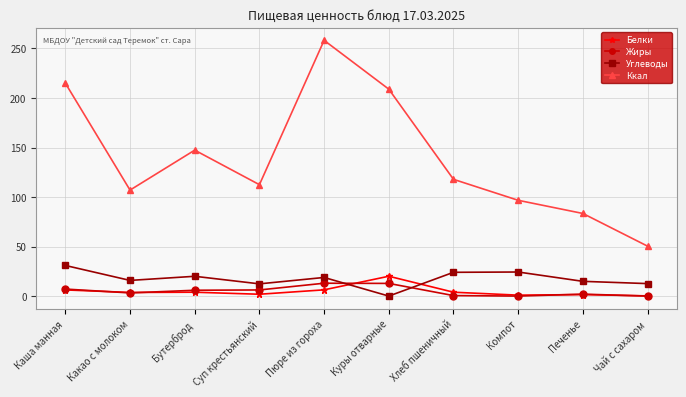

What are all the series names shown in the legend?

Белки, Жиры, Углеводы, Ккал